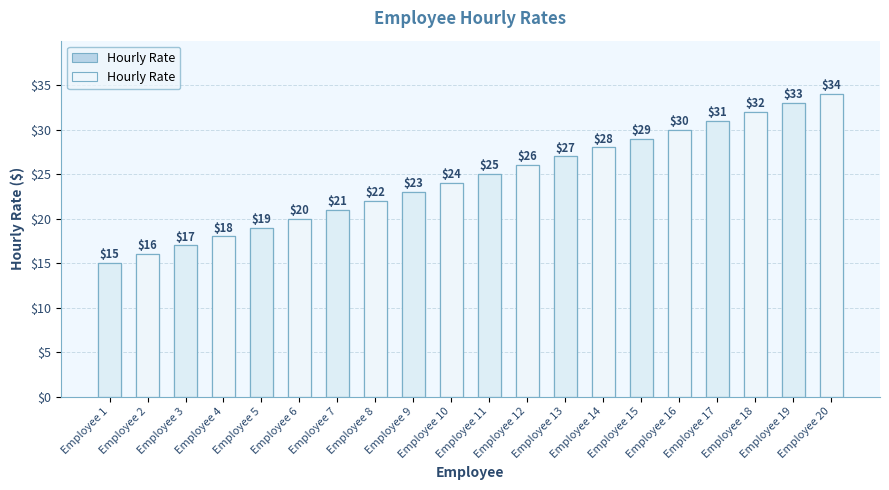

How many data points are less than 25?

10